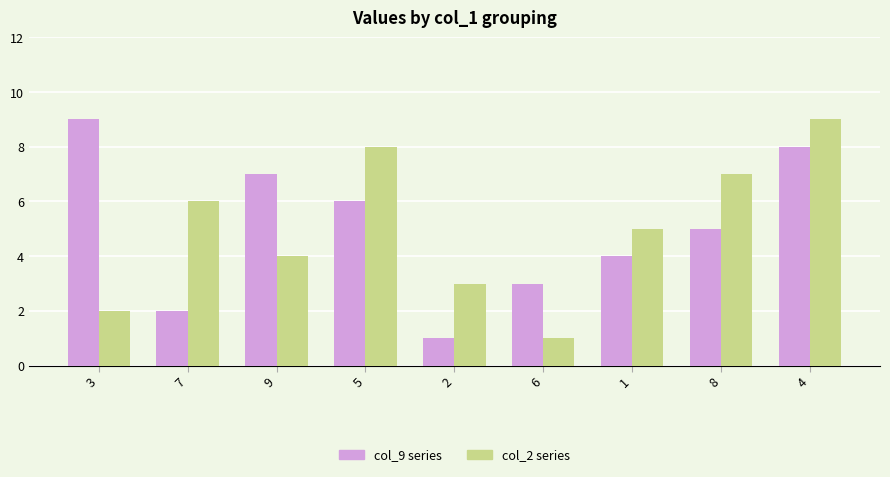

The value of col_9 series at 6 is 3. True or false?

True